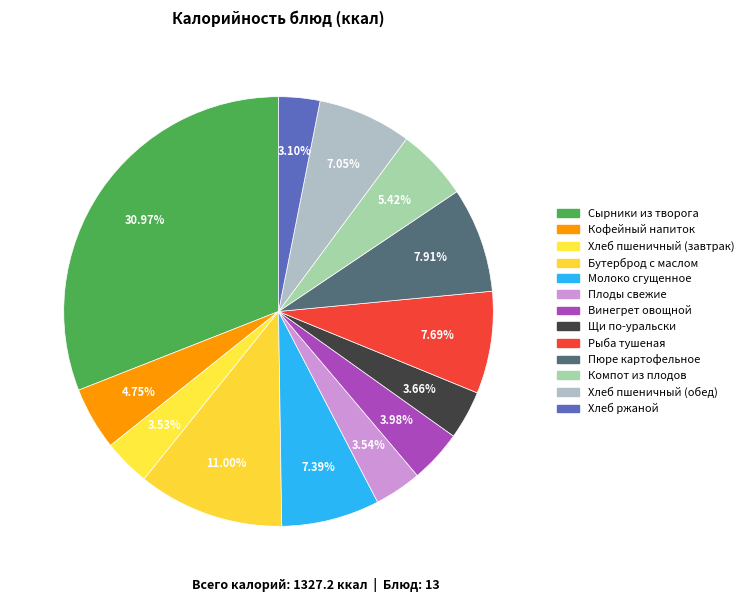

Count the number of slices in the pie.

13